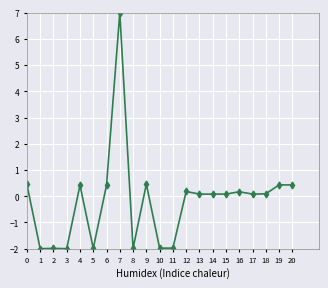

What is the greatest value displayed?

7.0